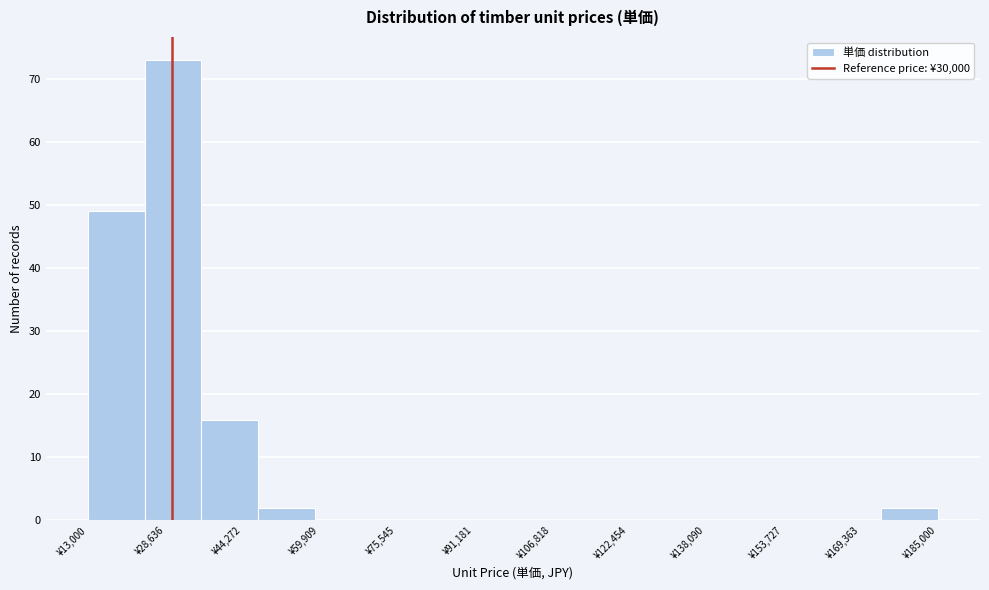

Reading left to right, transcribe this chart: for each bar, give the range it covers on the x-axis and its height. Neither the bar edges nor the heights are printed on the chart, so give them approximately, as read against the axes.

14000 to 24000: 49
24000 to 36000: 73
36000 to 48000: 16
48000 to 58000: 2
58000 to 70000: 0
70000 to 82000: 0
82000 to 94000: 0
94000 to 104000: 0
104000 to 116000: 0
116000 to 128000: 0
128000 to 140000: 0
140000 to 150000: 0
150000 to 162000: 0
162000 to 174000: 0
174000 to 186000: 2